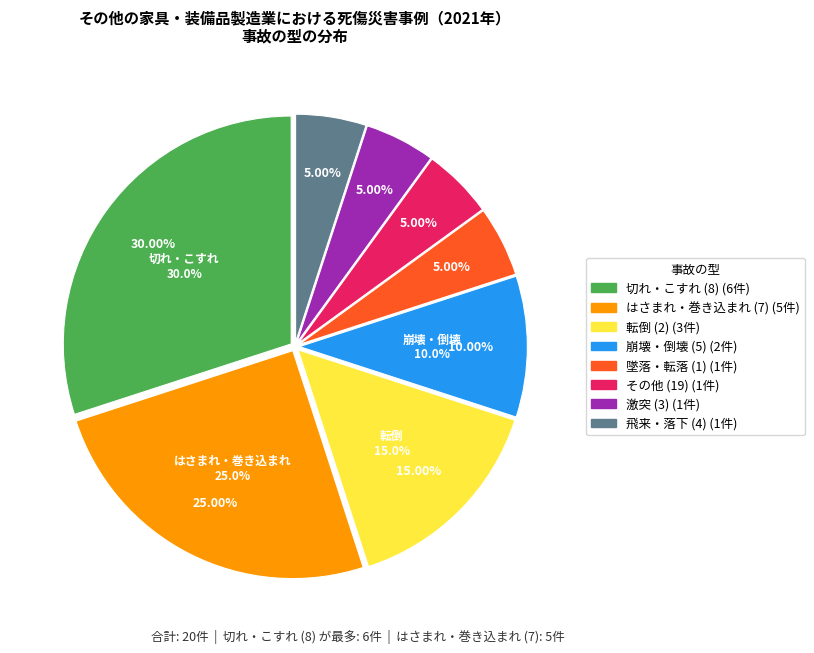

Is it true that 2 is 13% of the pie?

False